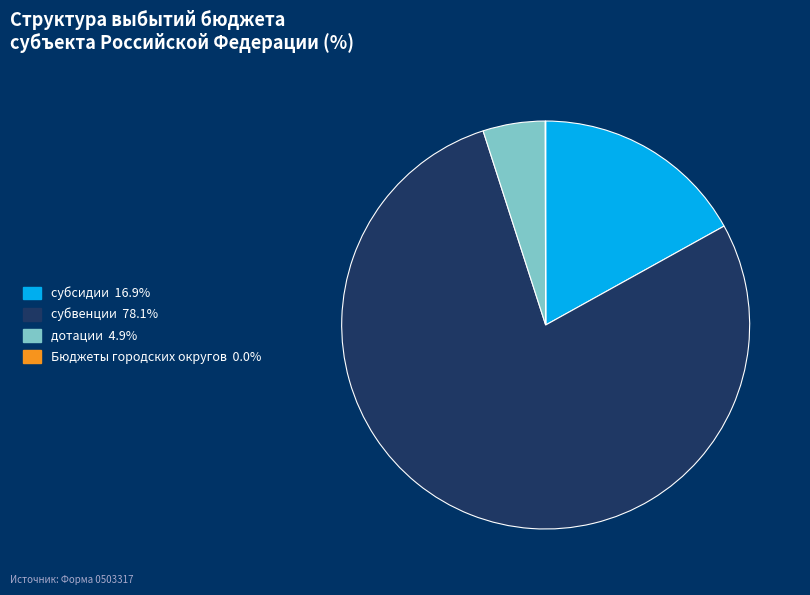

Which category accounts for the majority?

субвенции